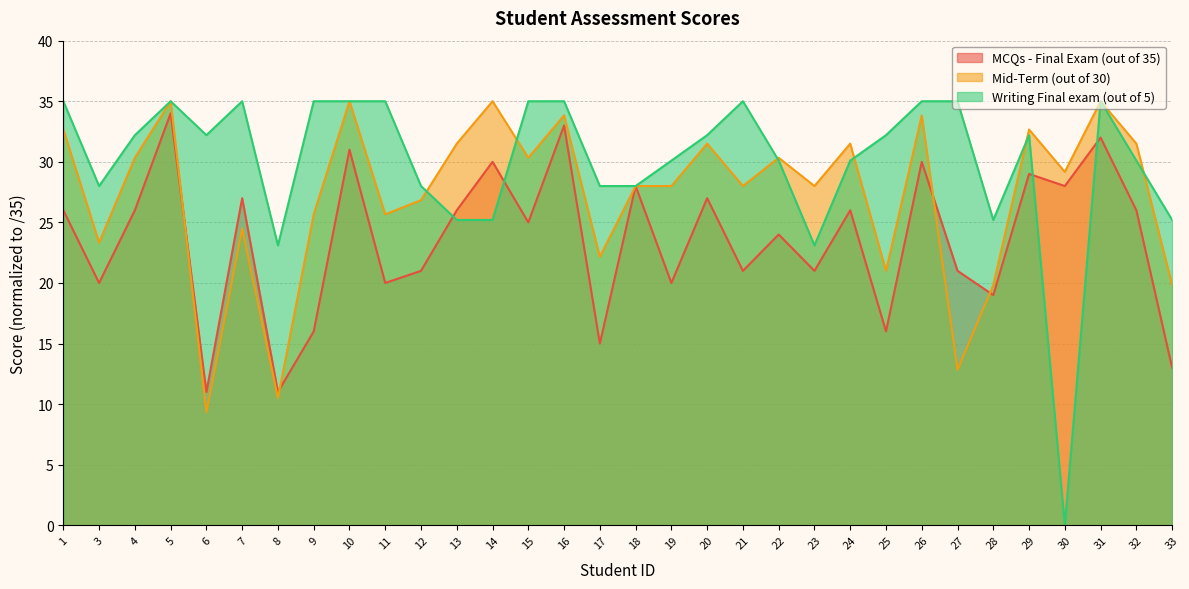

True or false: Writing Final exam (out of 5) has a value of 19.3 at 29.

False